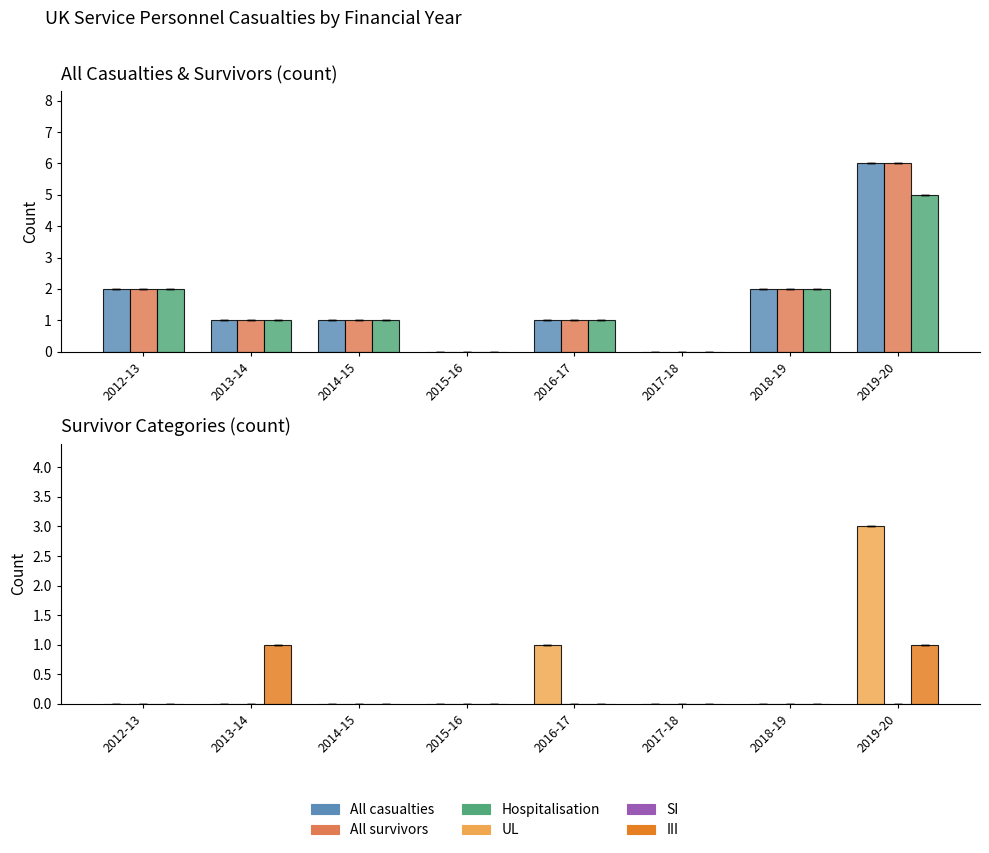

At how many categories does at least one series exceed 4?

1